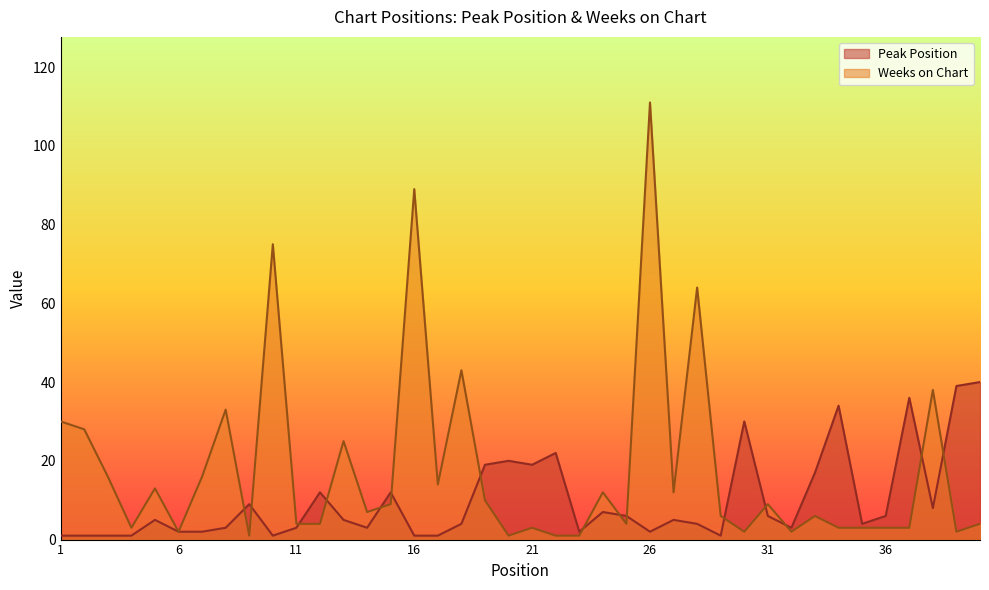

At which category is the sum across all series the highest?

26